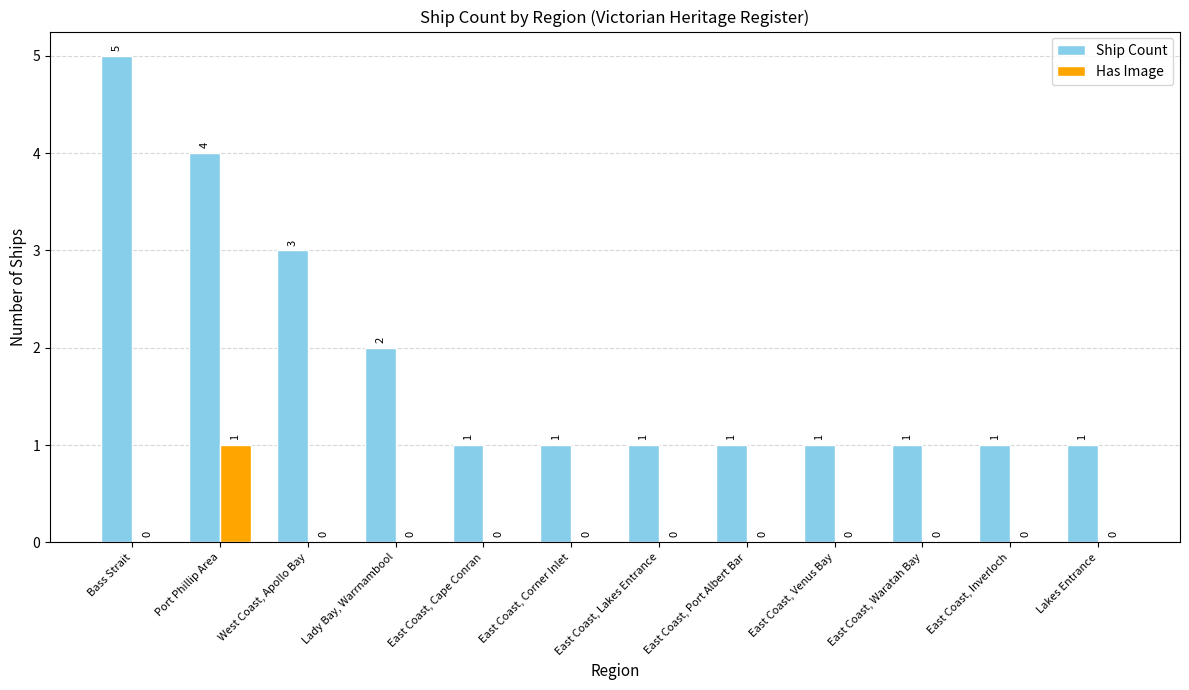

What value does the Ship Count series have at West Coast, Apollo Bay?

3